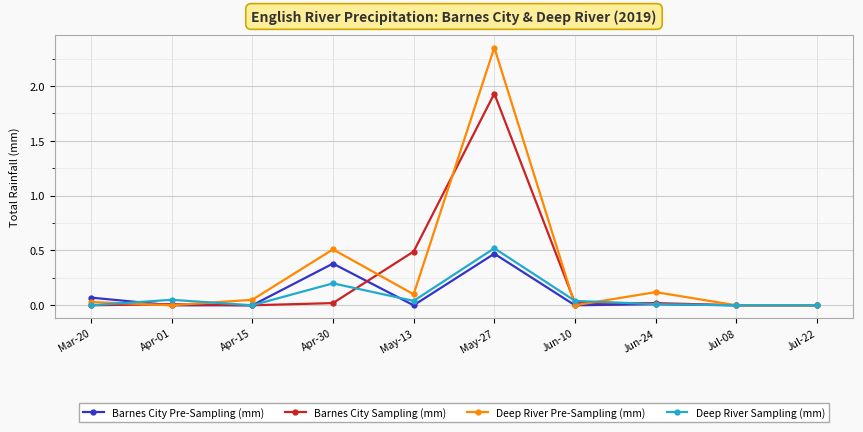

Is this an area chart (filled region under the line)?

No